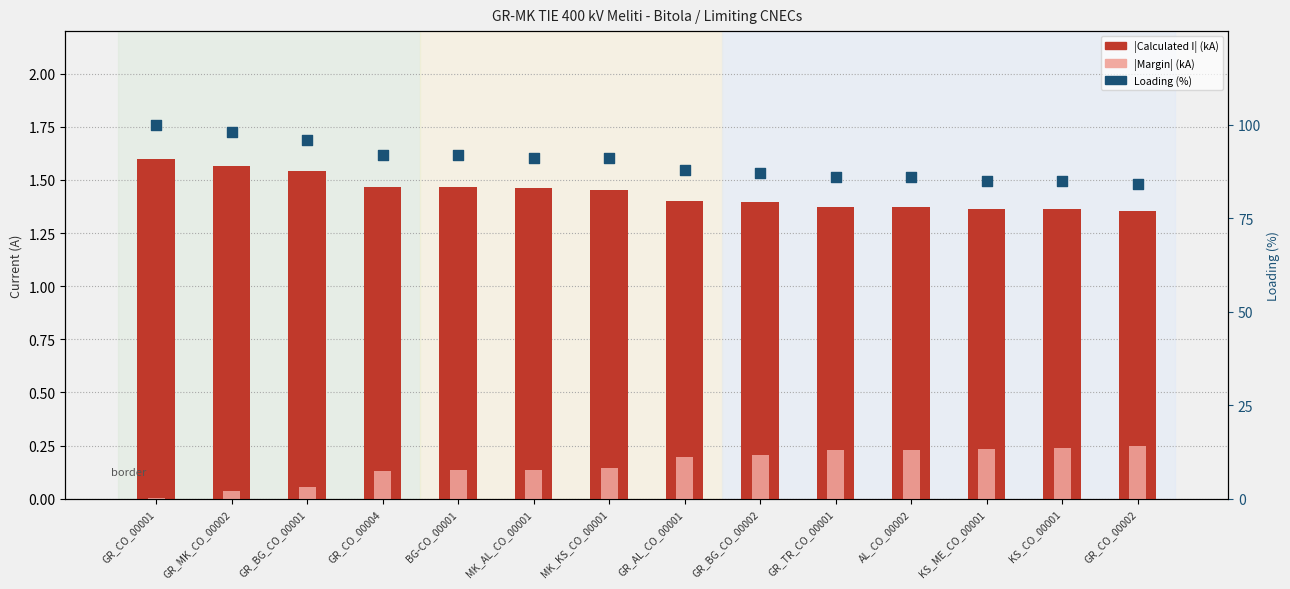

Which series reaches the maximum Y coordinate?

Loading (%)